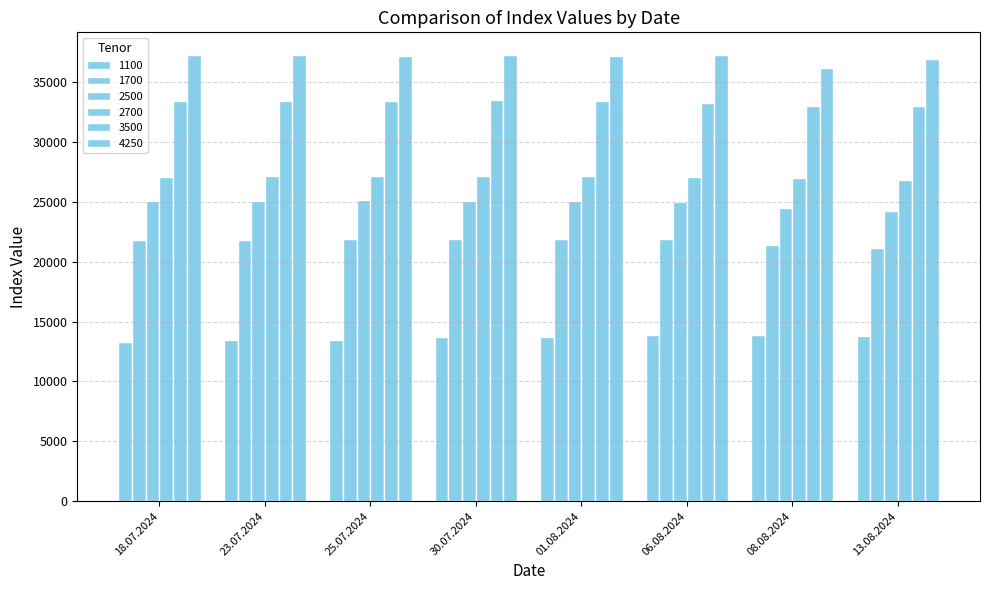

What is the minimum value for 4250?

36205